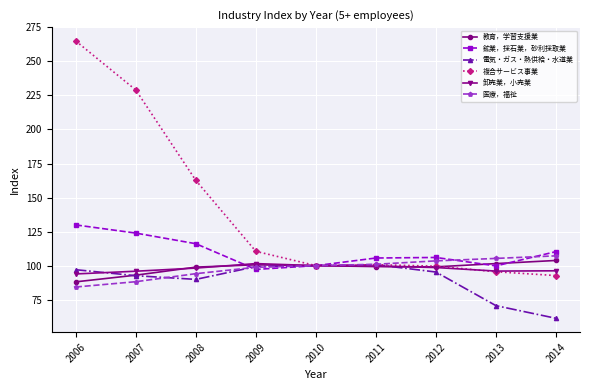

Which category has the highest value in the 鉱業，採石業，砂利採取業 series?

2006